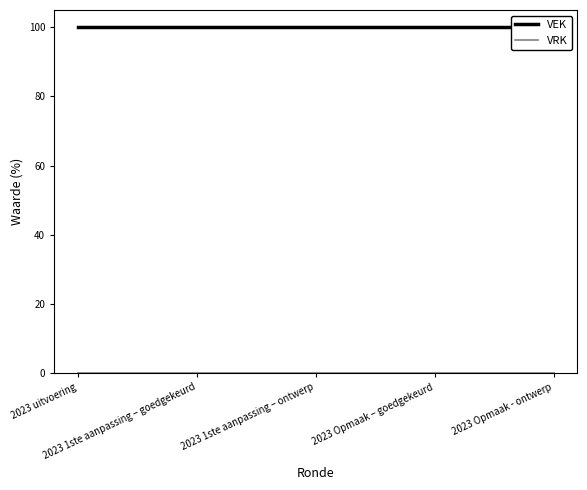

Reading right to left, extract all data points from this chart.

VEK: 2023 Opmaak - ontwerp=100	2023 Opmaak – goedgekeurd=100	2023 1ste aanpassing – ontwerp=100	2023 1ste aanpassing – goedgekeurd=100	2023 uitvoering=100
VRK: 2023 Opmaak - ontwerp=0	2023 Opmaak – goedgekeurd=0	2023 1ste aanpassing – ontwerp=0	2023 1ste aanpassing – goedgekeurd=0	2023 uitvoering=0